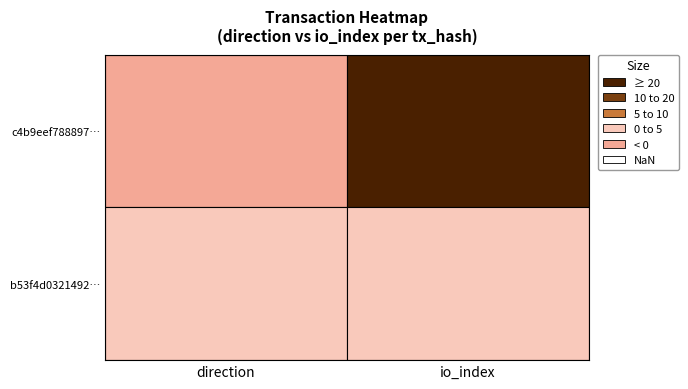

What is the difference between the c4b9eef788897d28fbd4b7259e52e833d77a49c values at -1 and 1?

30